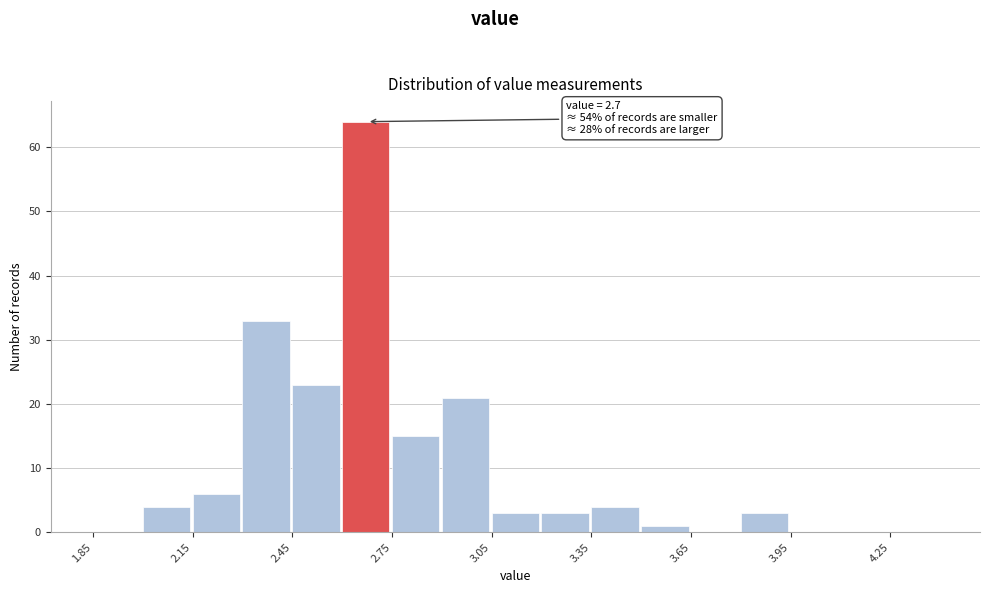

Read against the x-axis, roughly where is the centre of the tallest bar?

2.65